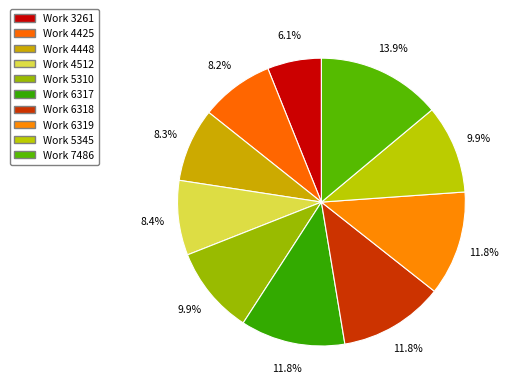

Rank the categories by value from highest to lowest.

Work 7486, Work 6319, Work 6318, Work 6317, Work 5345, Work 5310, Work 4512, Work 4448, Work 4425, Work 3261